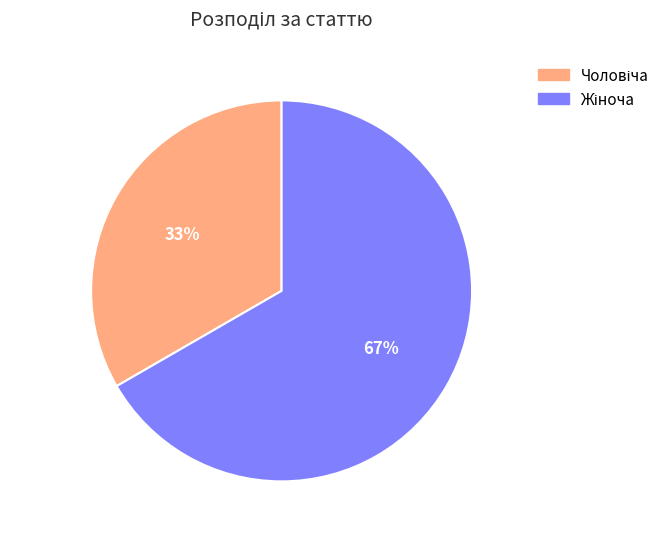

To the nearest percent, what is the average slice percentage?

50%